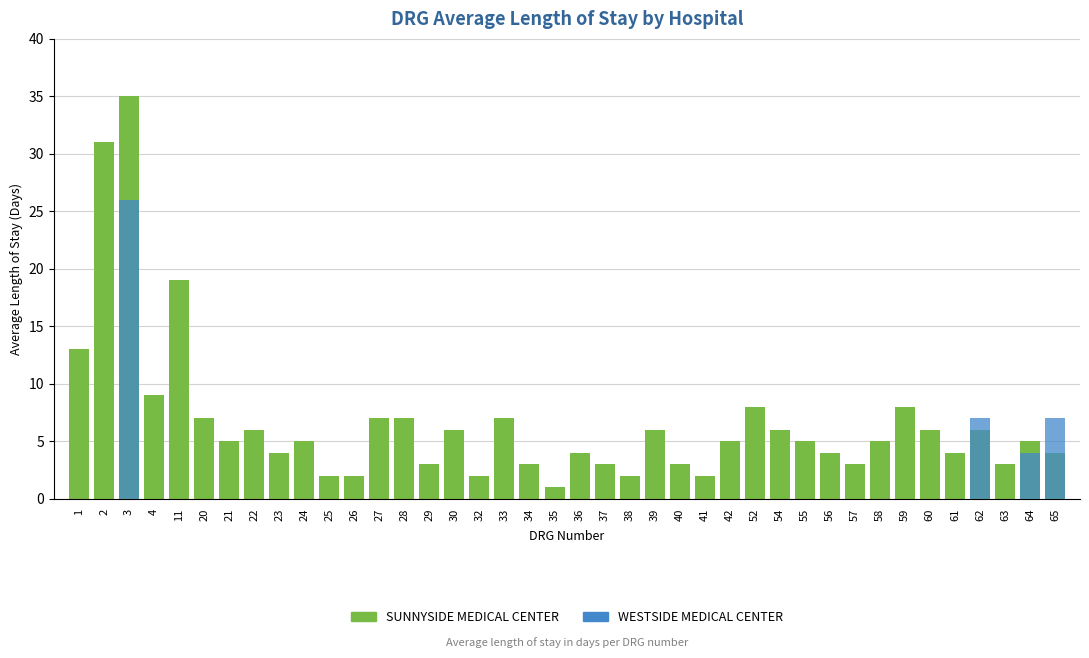

Count the number of data series in this chart.

2